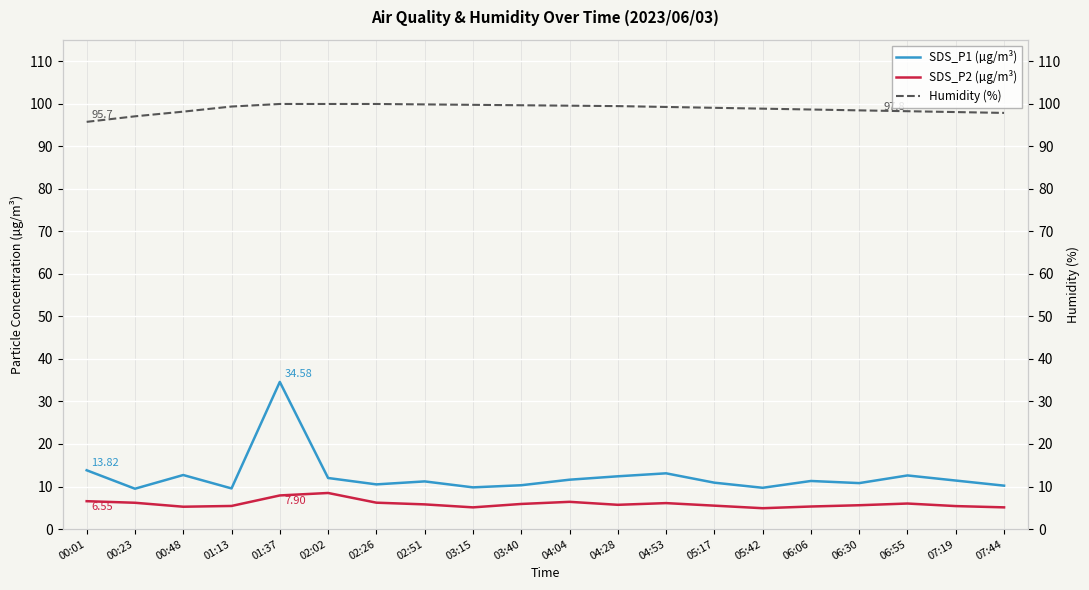

What is the average value of the SDS_P1 (µg/m³) series?

12.4